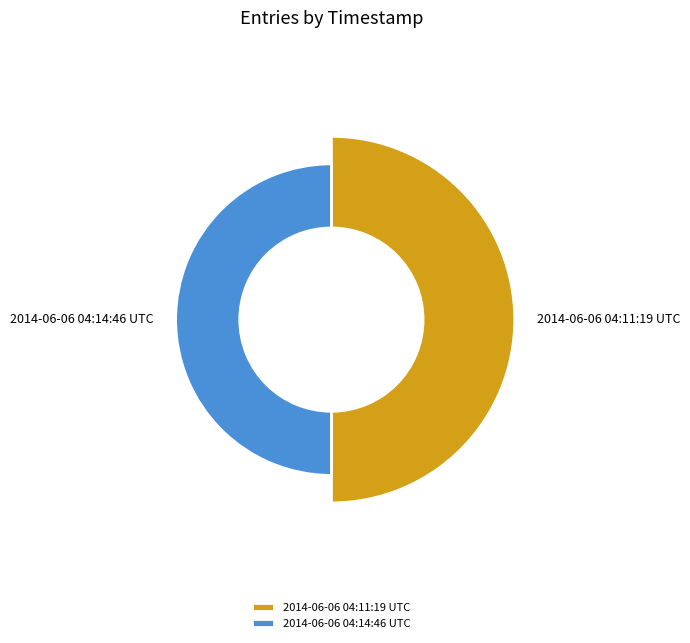

To the nearest percent, what is the combined percentage of 2014-06-06 04:14:46 UTC and 2014-06-06 04:11:19 UTC?

100%